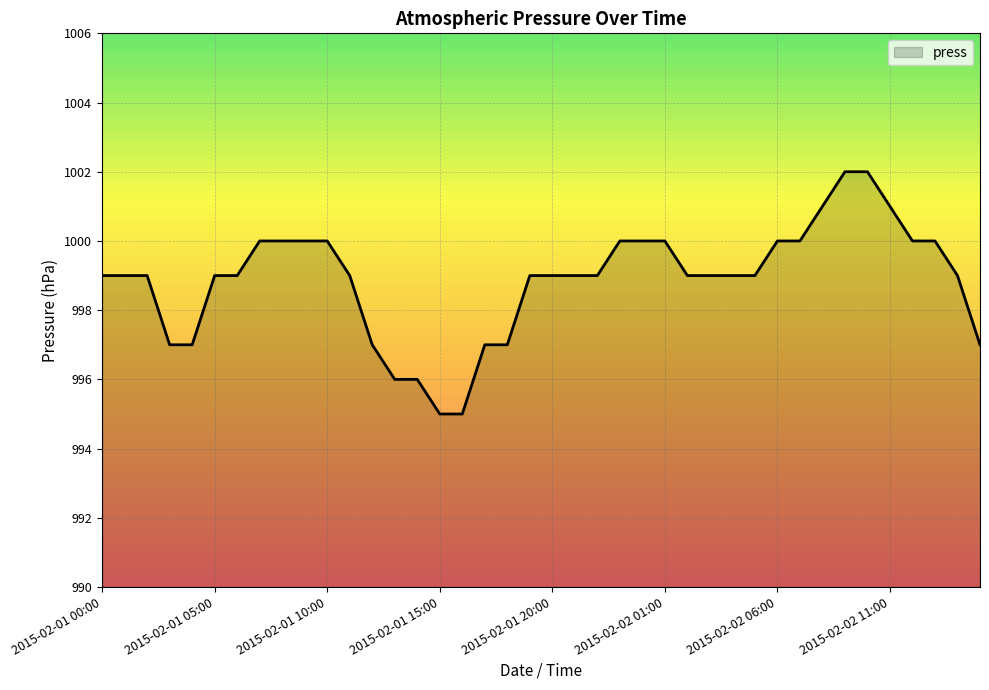

What is the minimum value shown in the chart?

995